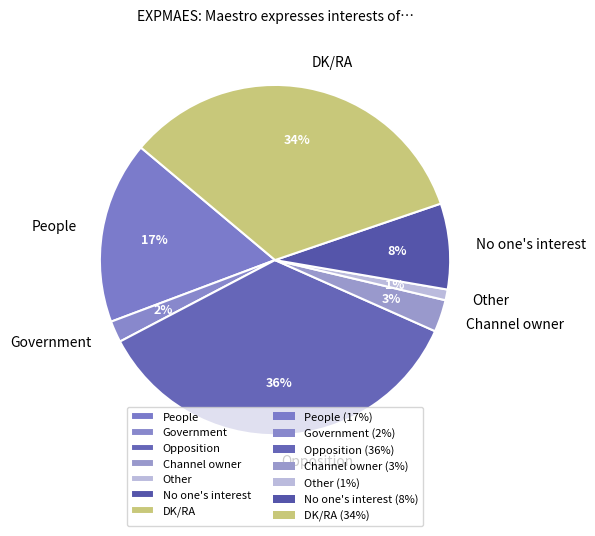

Which has a higher value, No one's interest or People?

People